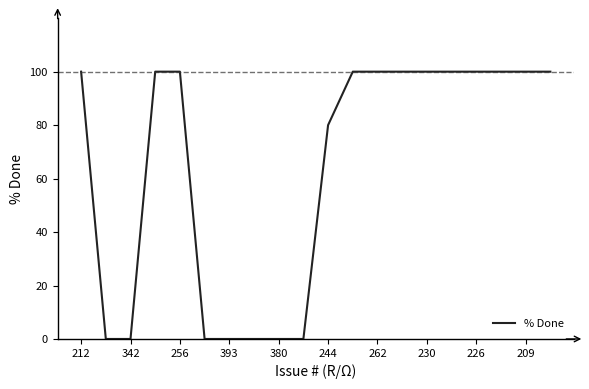

Is this an area chart (filled region under the line)?

No